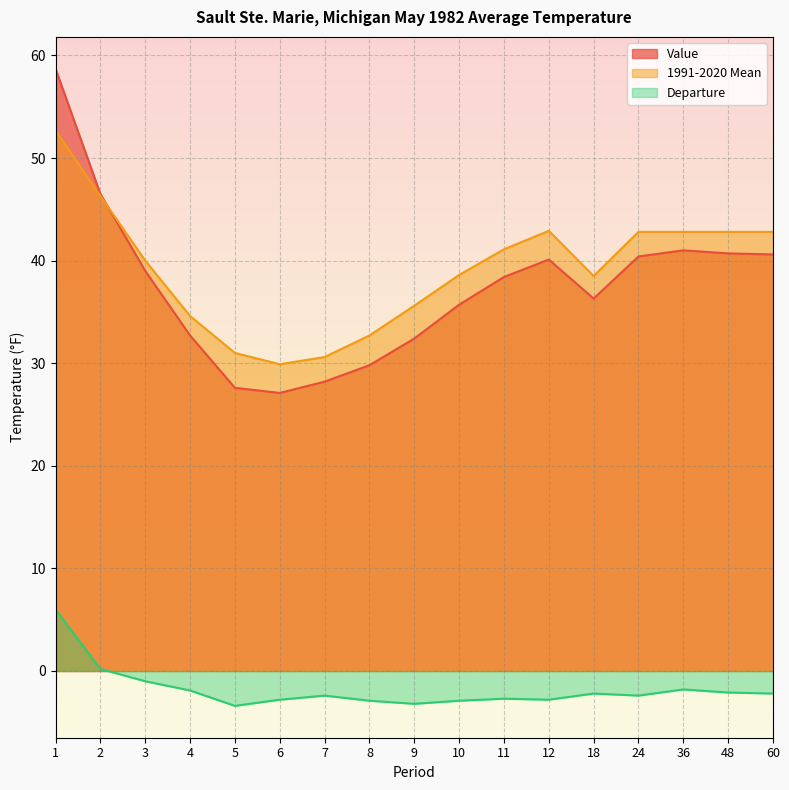

Does the chart display data point markers on the line(s)?

No